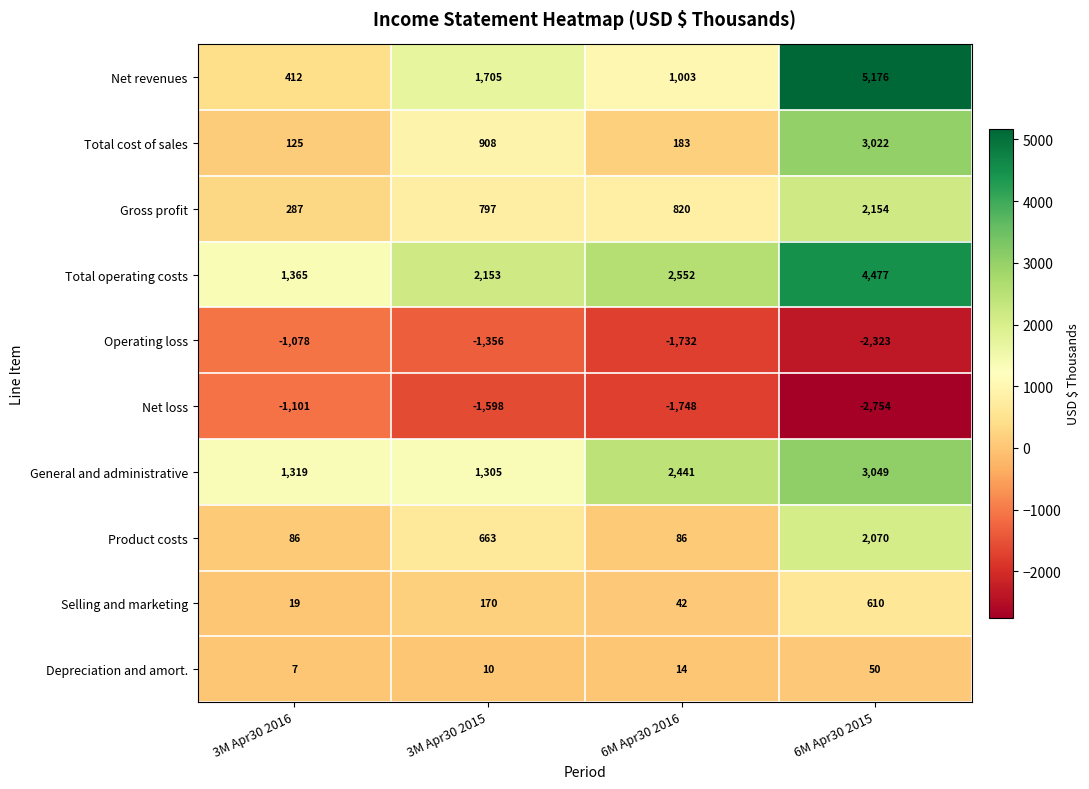

Is it true that Depreciation and amort. equals 17 at 3M Apr30 2015?

False